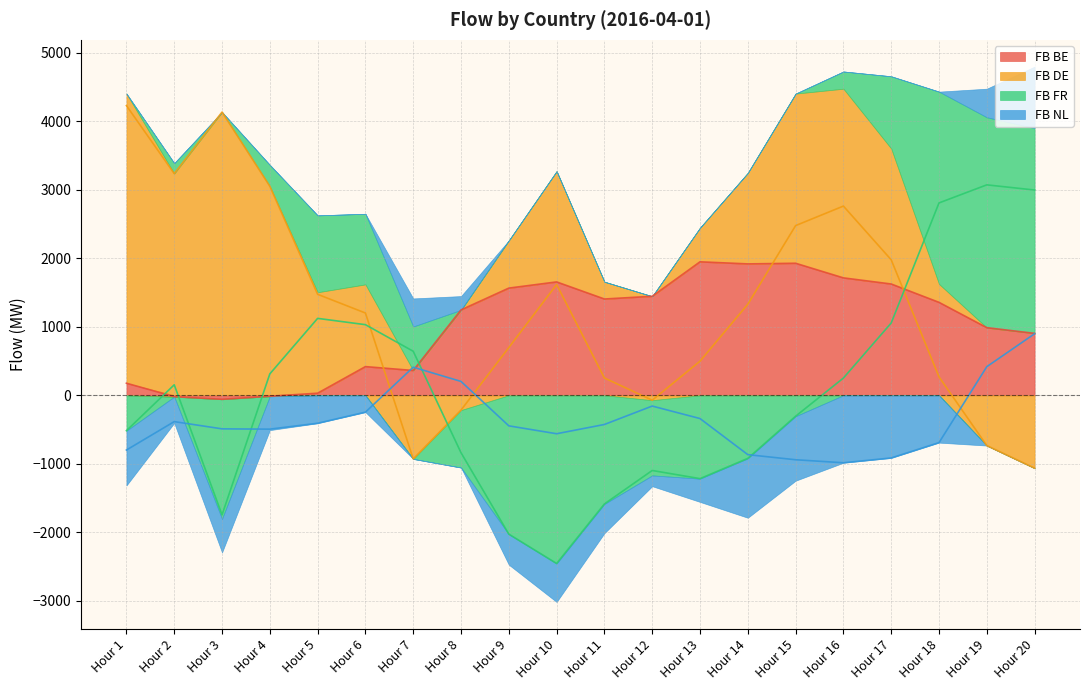

What is the value of the FB DE point at the 12th from the left?

-72.0